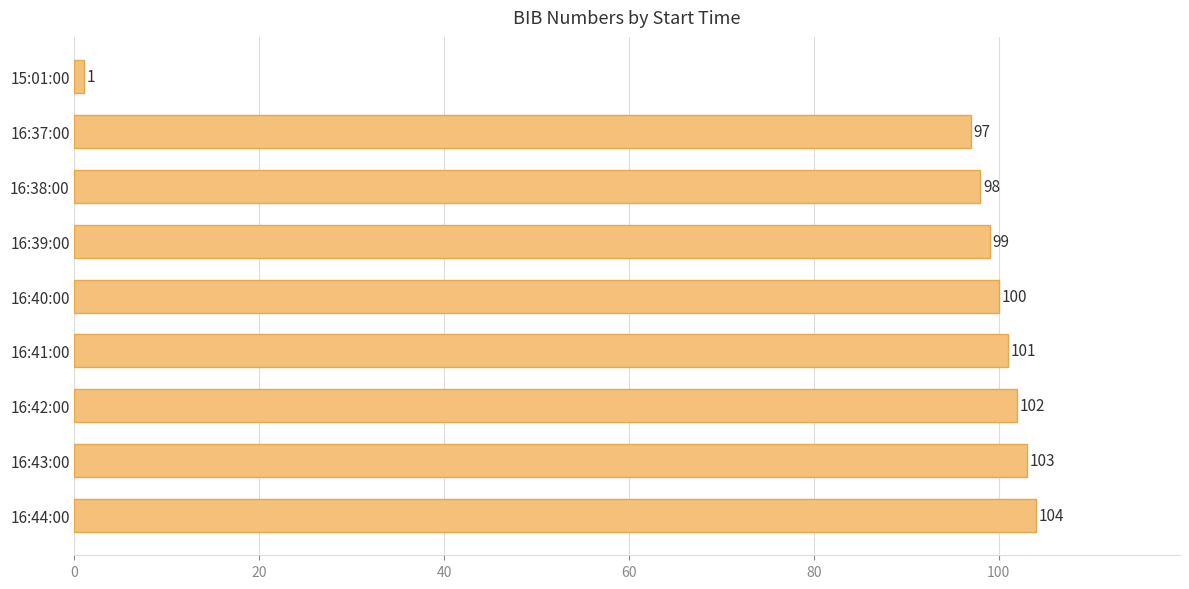

Reading top to bottom, transcribe all the data shown in this chart.

1	97	98	99	100	101	102	103	104